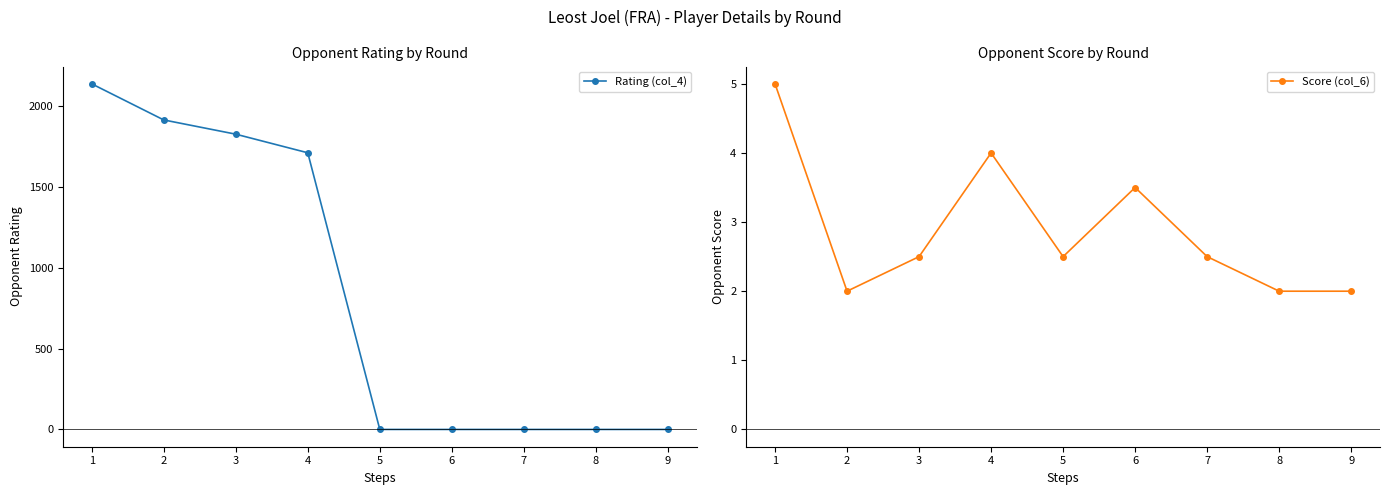

How many lines are shown in the chart?

2